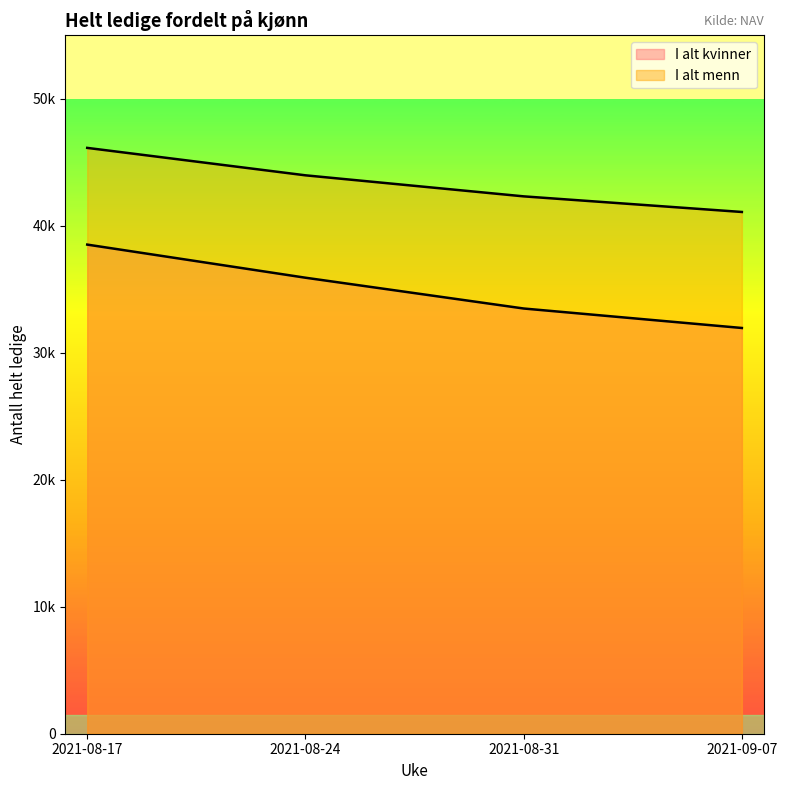

Reading left to right, what are all the values shown in this chart?

I alt kvinner: 38520	35912	33487	31953
I alt menn: 46136	43976	42319	41089